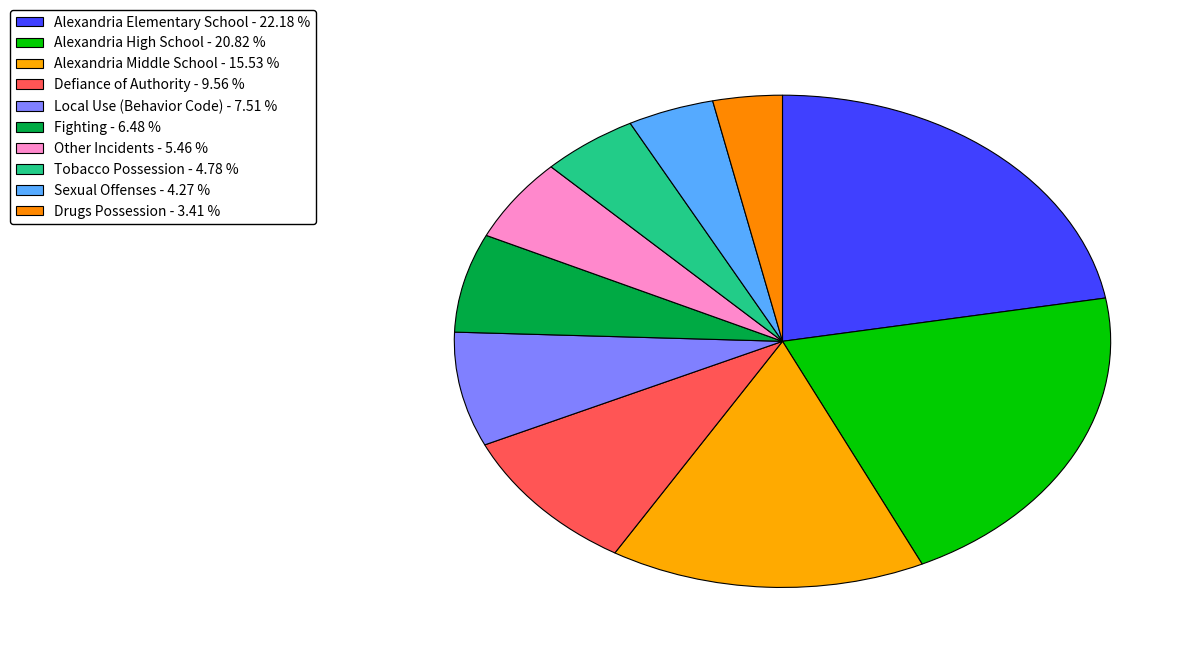

Is Alexandria Elementary School the majority of the pie?

No